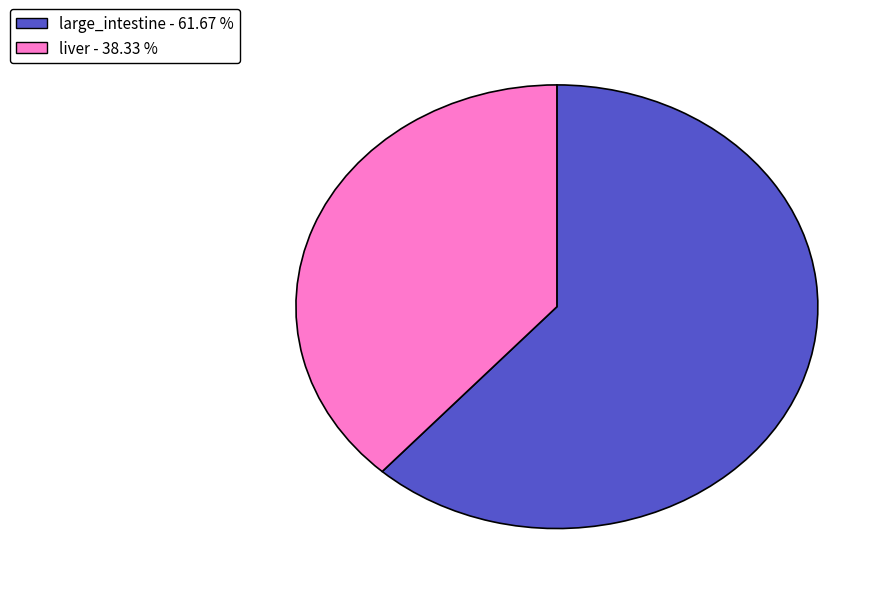

Is there a majority slice in this chart?

Yes